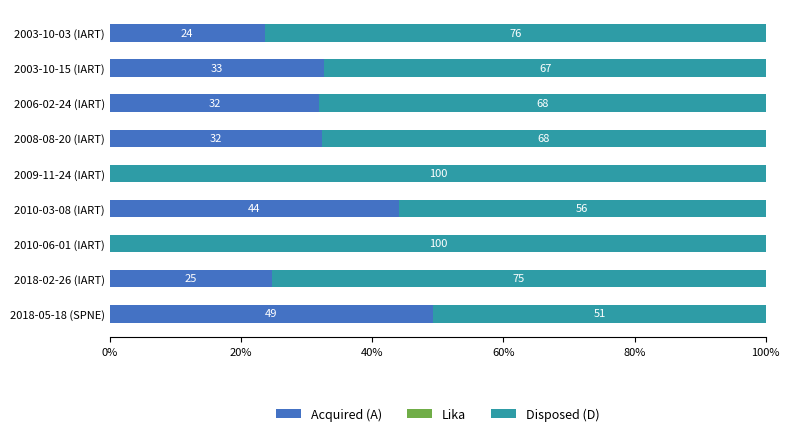

What is the total value across all series at 2018-05-18 (SPNE)?

100.0